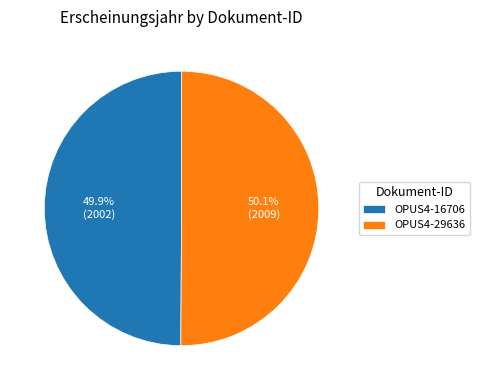

What is the ratio of the value at OPUS4-29636 to the value at OPUS4-16706?

1.0